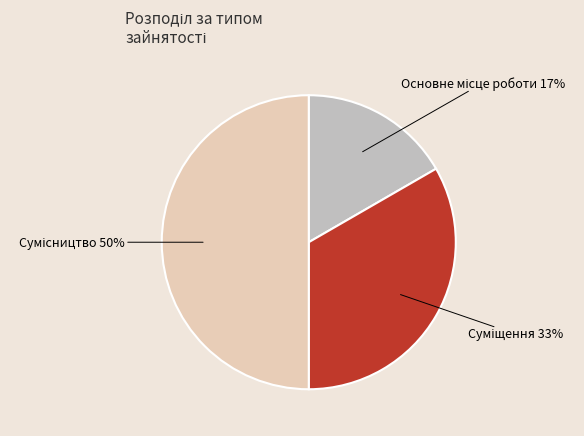

To the nearest percent, what is the average slice percentage?

33%